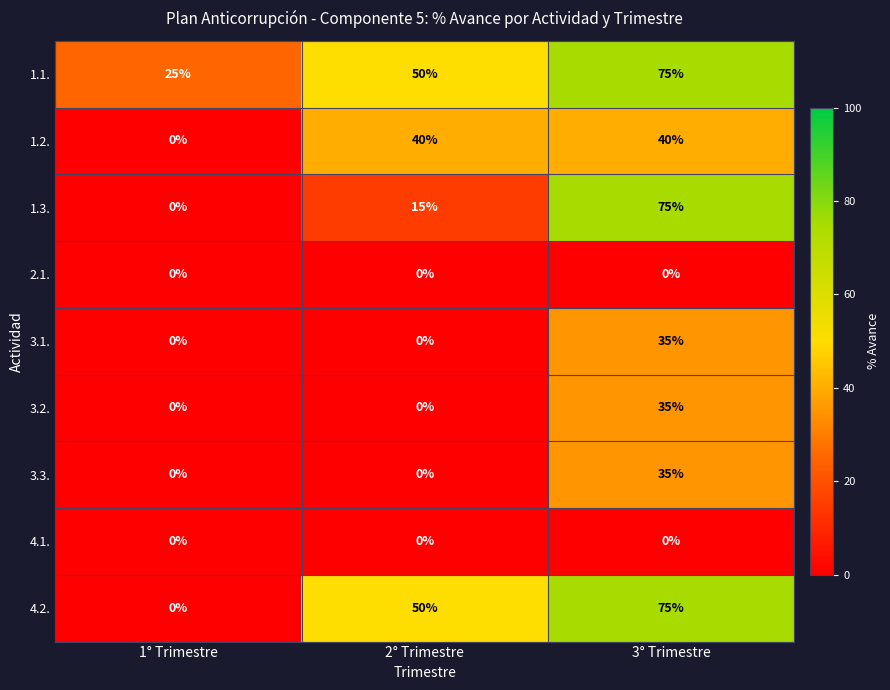

The 1.2. series shows 40 at 3° Trimestre. True or false?

True